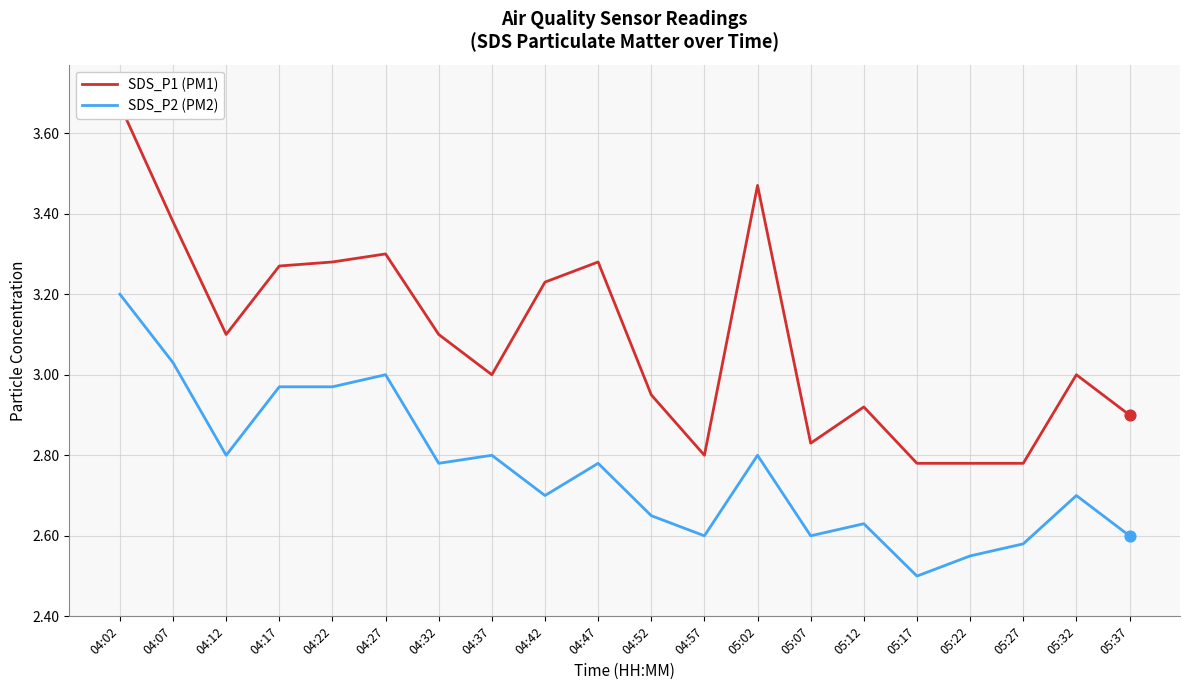

At how many categories does at least one series exceed 3?

10